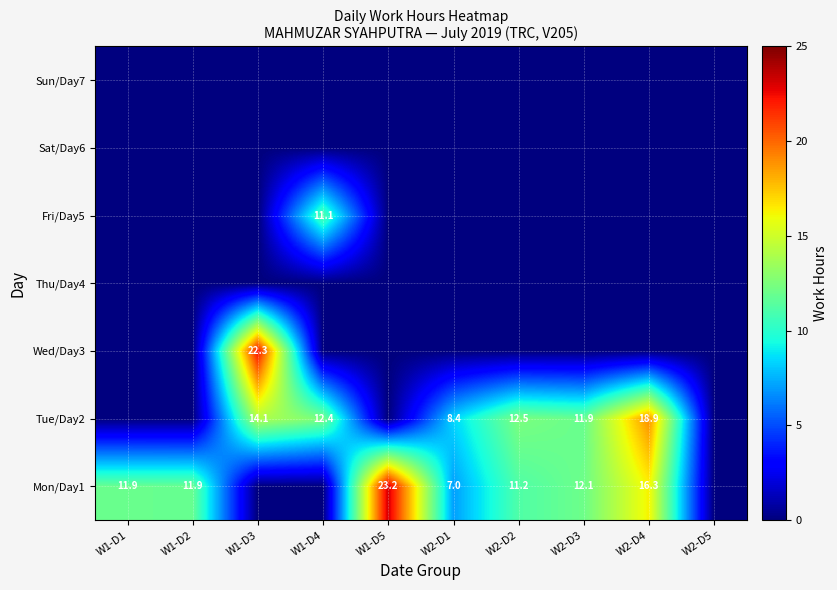

What is the greatest value displayed?

23.2